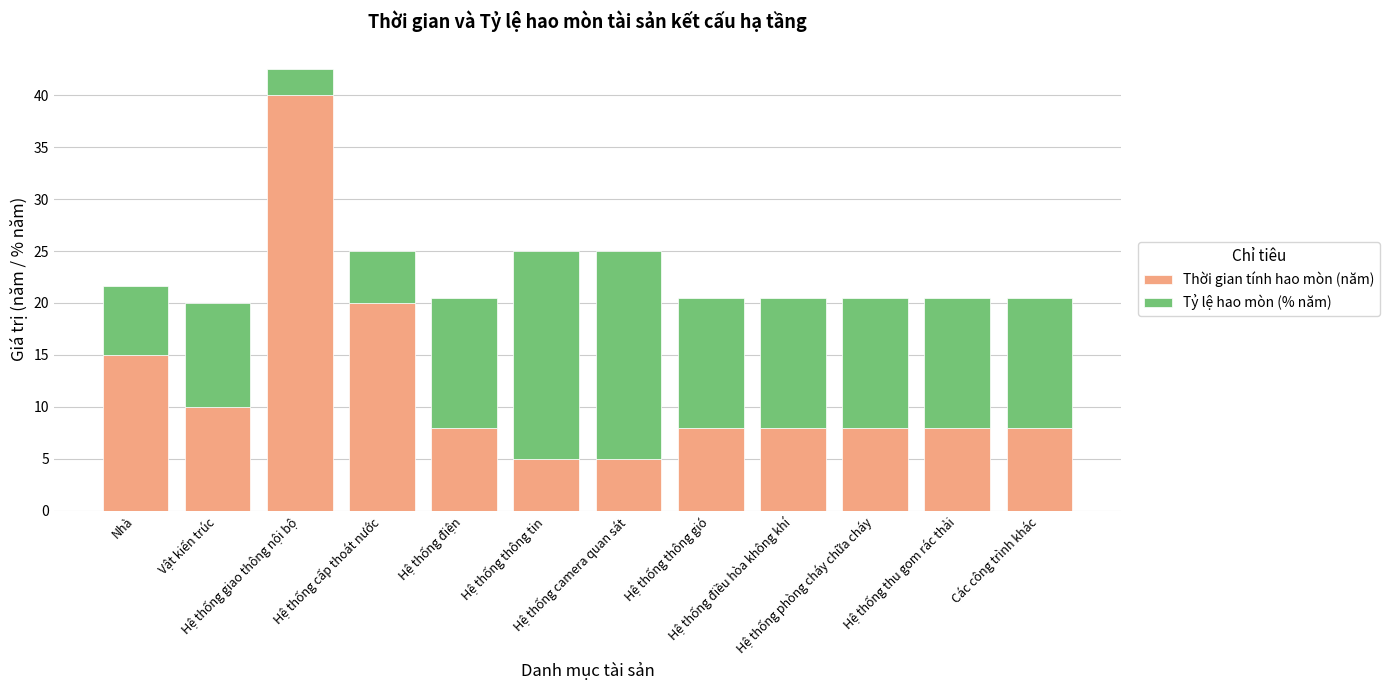

What is the total value across all series at Vật kiến trúc?

20.0